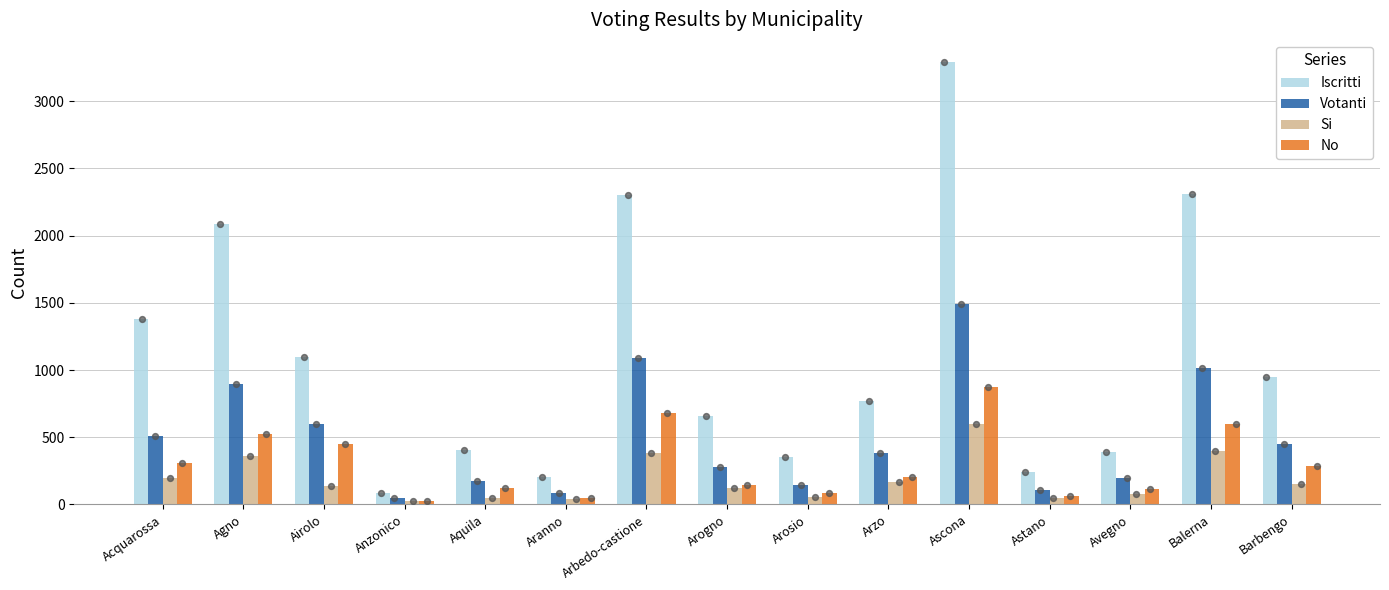

Which series contains the highest Y value?

Iscritti